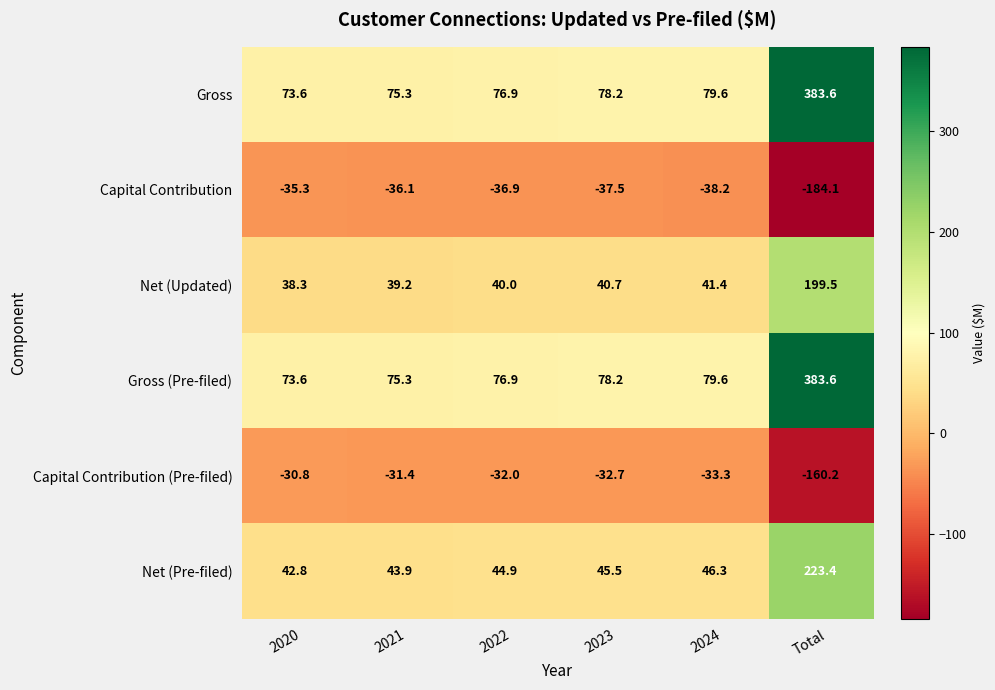

At which label does Capital Contribution first exceed -36?

2020